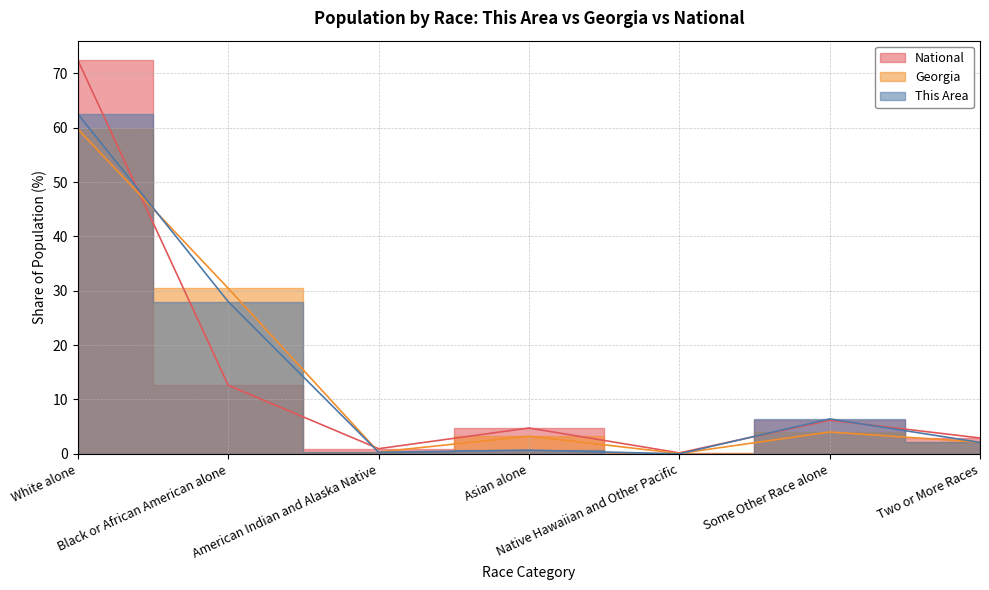

True or false: Georgia has a value of 0.5 at American Indian and Alaska Native.

False